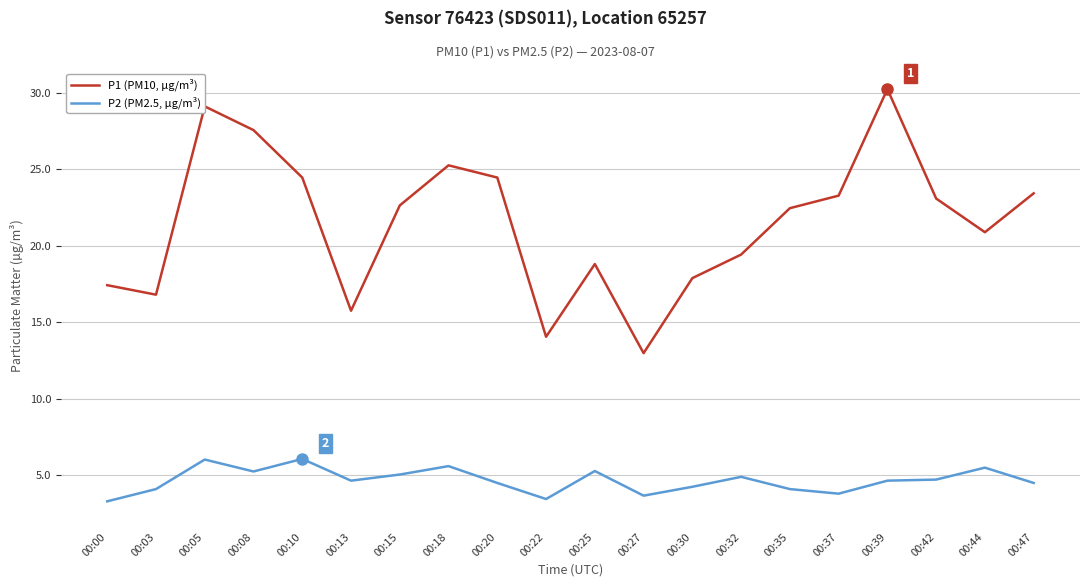

At 00:25, list the series in order from largest to smallest.

P1 (PM10, µg/m³), P2 (PM2.5, µg/m³)